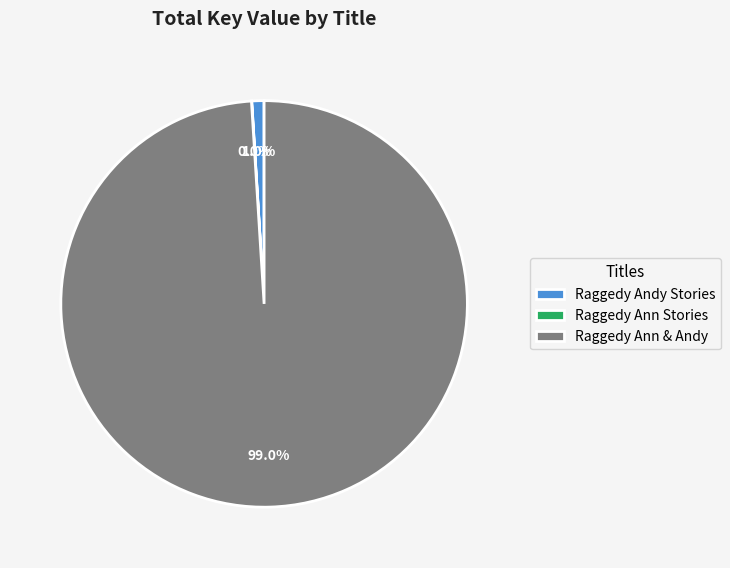

What portion of the pie excludes Raggedy Ann & Andy?

1.0%